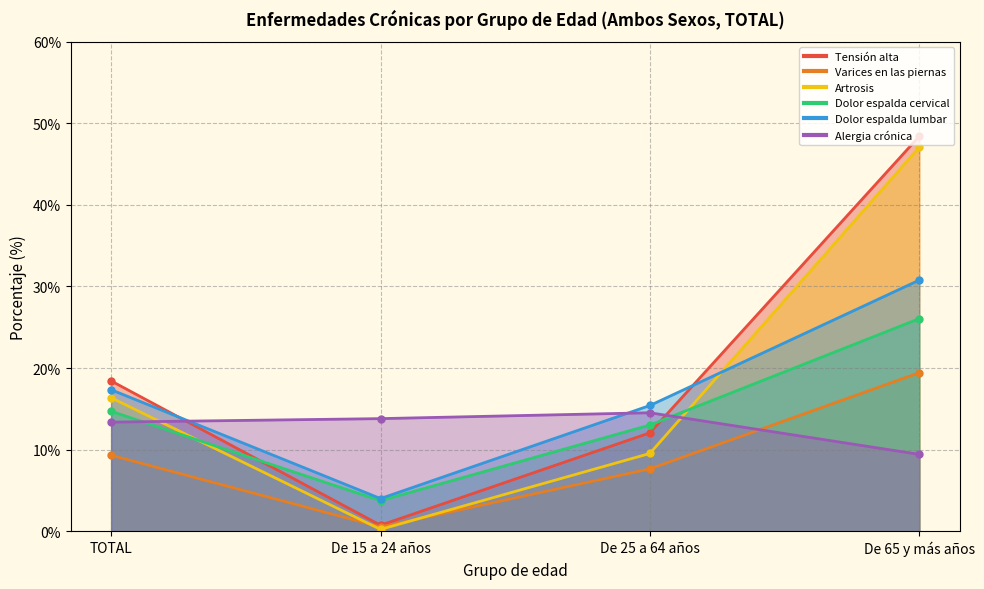

What is the label of the 1st point from the right?

De 65 y más años